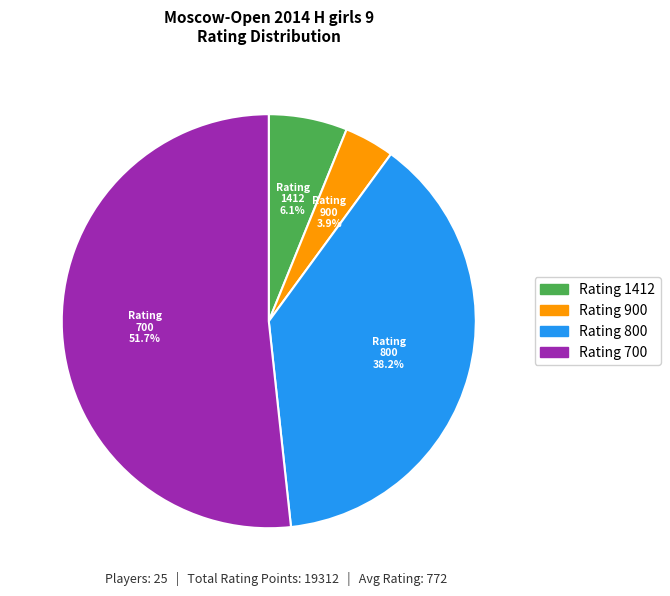

How many slices are in this pie chart?

4